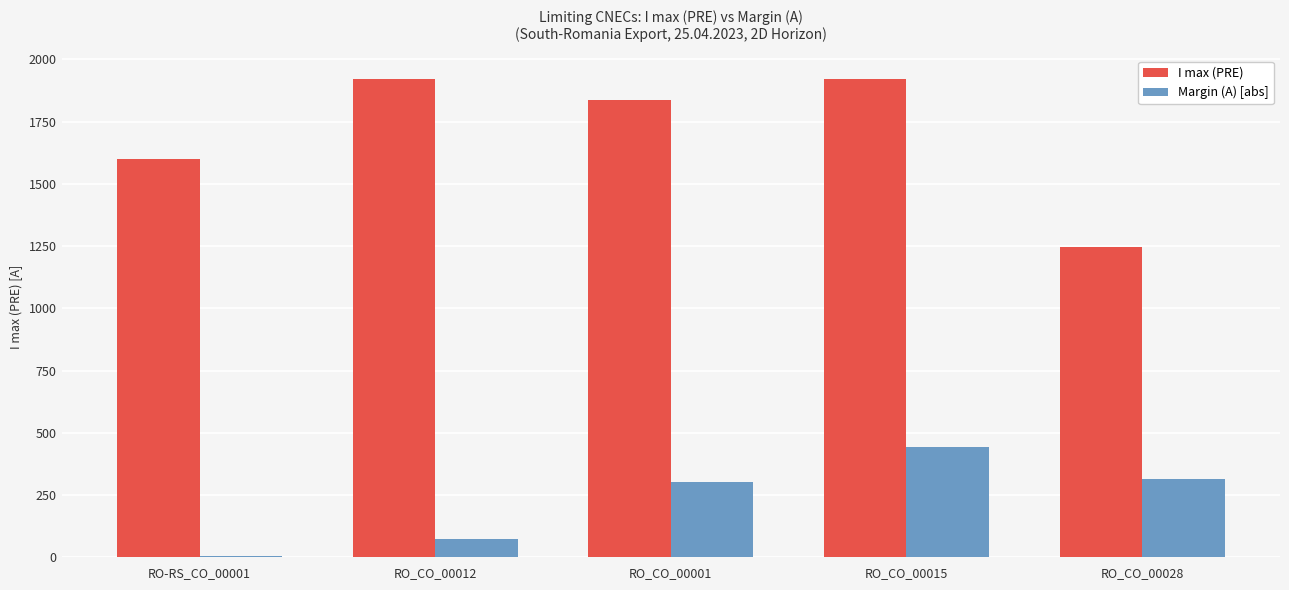

What is the maximum value for Margin (A) [abs]?

443